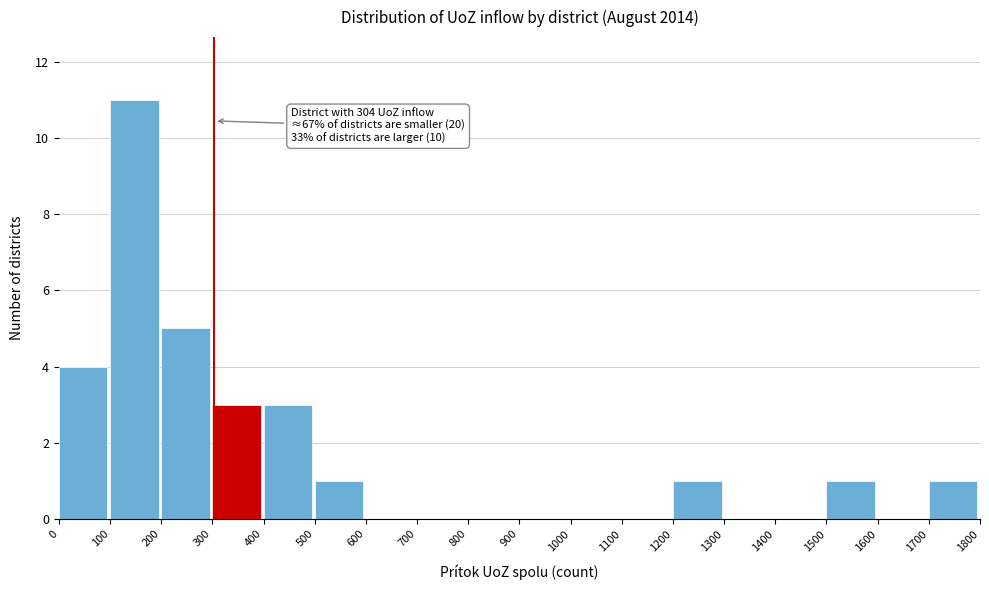

Over which range of the x-axis is the bar tallest?

100 to 200